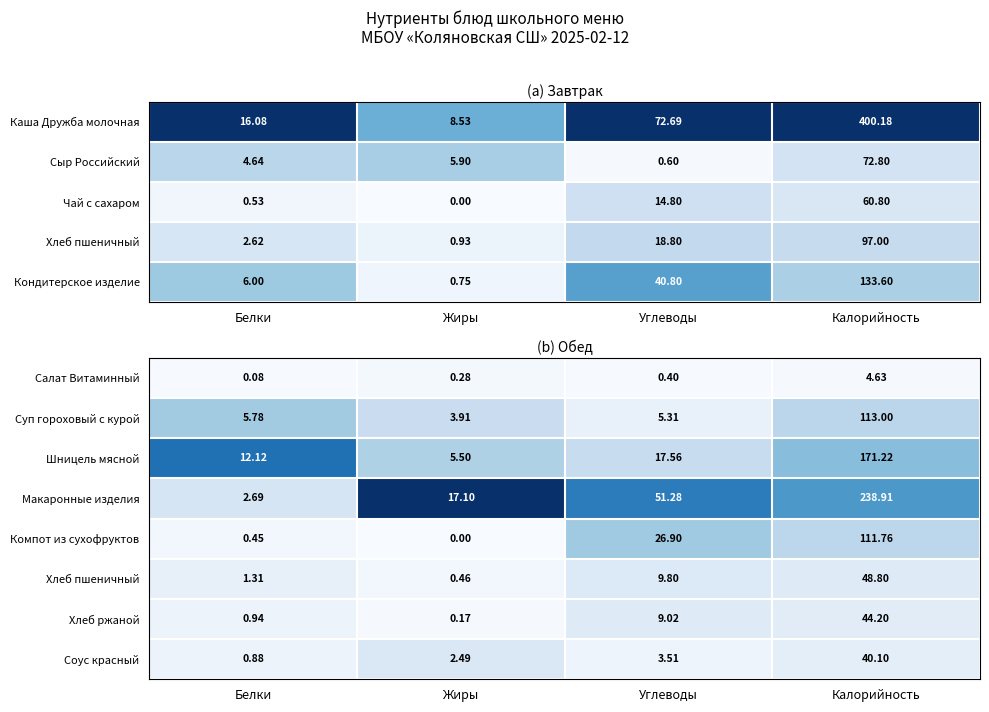

At which label is Компот из сухофруктов closest to 55?

Углеводы